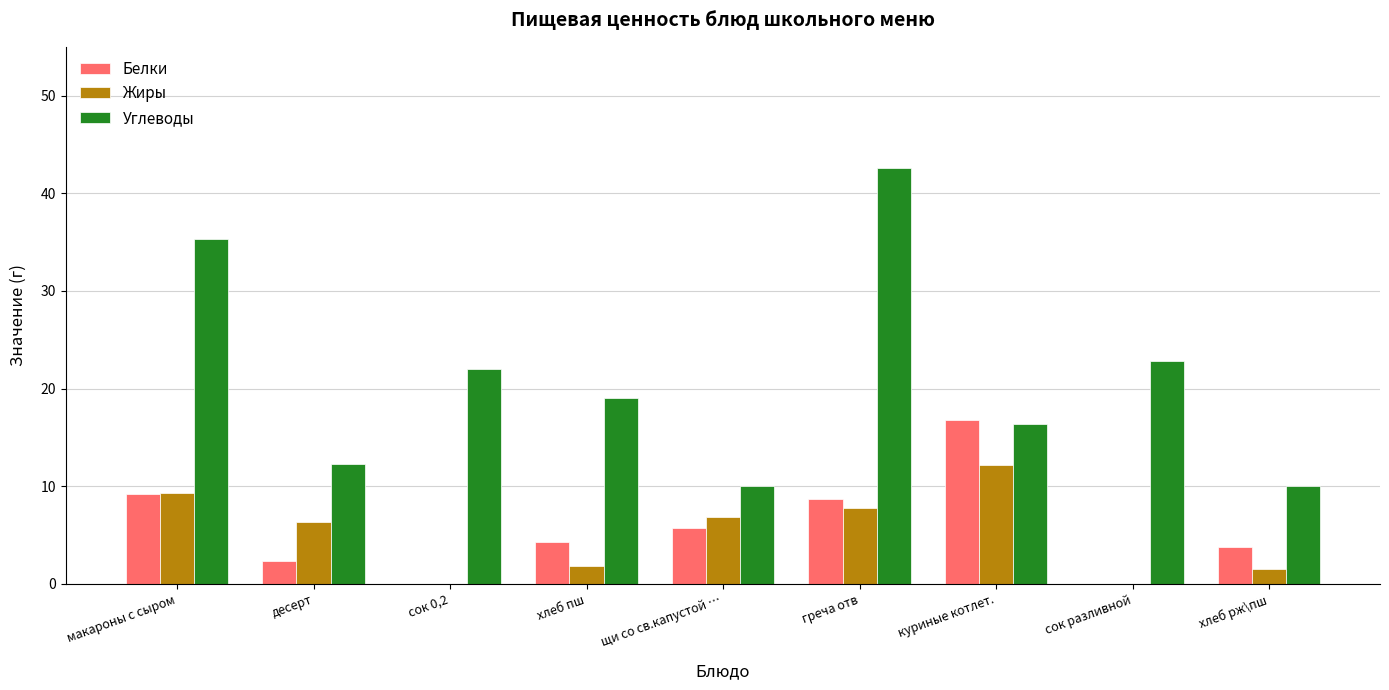

The Углеводы series shows 12.3 at десерт. True or false?

True